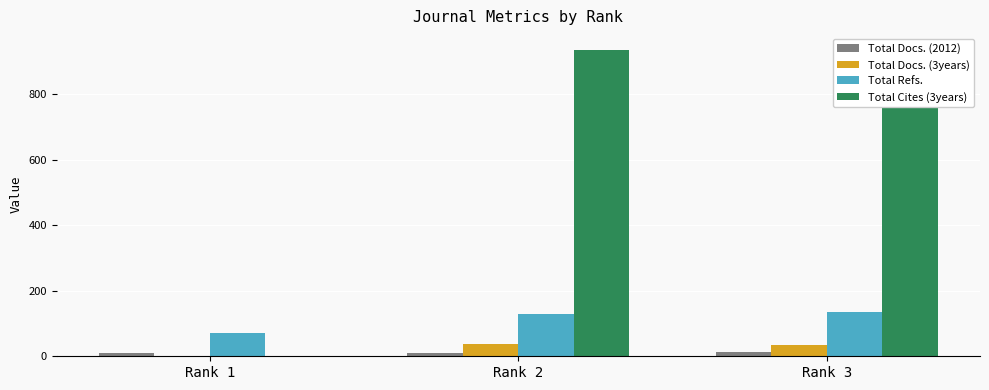

Reading right to left, list all the values displayed in this chart.

Total Docs. (2012): 14	9	9
Total Docs. (3years): 33	39	0
Total Refs.: 135	128	71
Total Cites (3years): 940	934	0